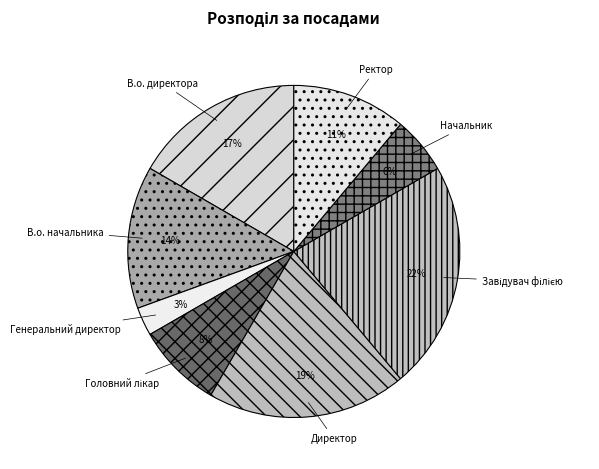

True or false: В.о. начальника accounts for 14% of the total.

True